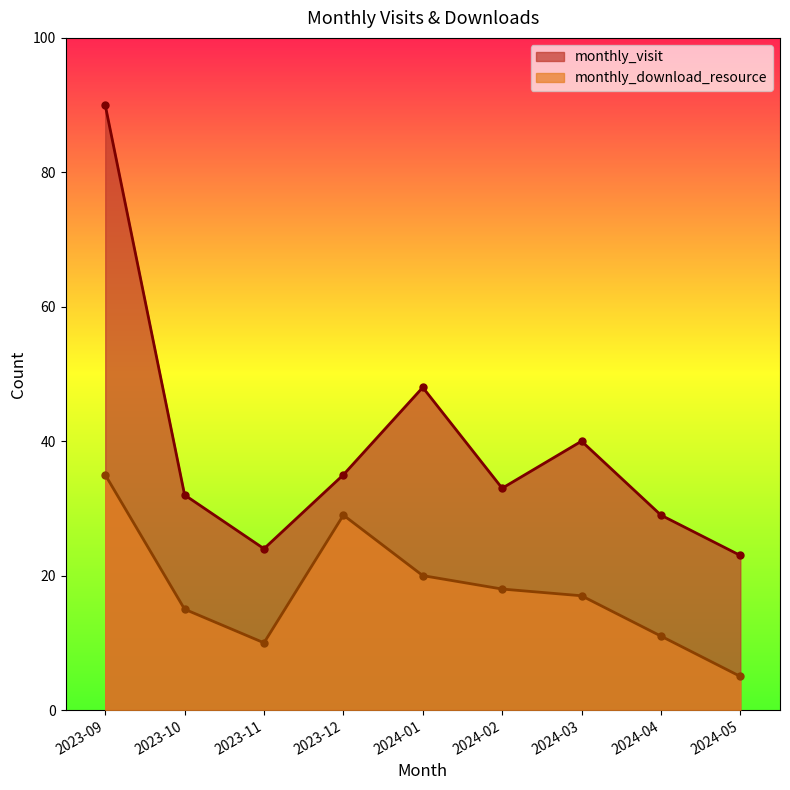

True or false: monthly_download_resource and monthly_visit cross at least once.

False